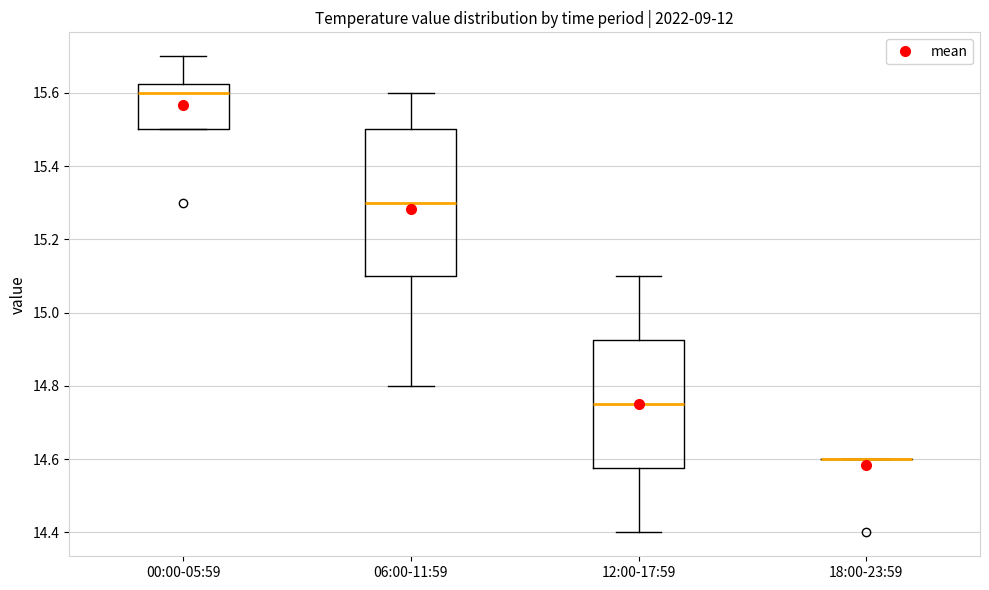

Reading left to right, read every box against the y-axis: the position of its median line, the range the box covers, and the ends of its whiskers. The values are not printed on the chart, so give them approximately, as read against the axis.

00:00-05:59: median 15.60, box 15.50 to 15.62, whiskers 15.50 to 15.70
06:00-11:59: median 15.30, box 15.10 to 15.50, whiskers 14.80 to 15.60
12:00-17:59: median 14.76, box 14.58 to 14.92, whiskers 14.40 to 15.10
18:00-23:59: box collapsed to a line at 14.60, whiskers 14.60 to 14.60